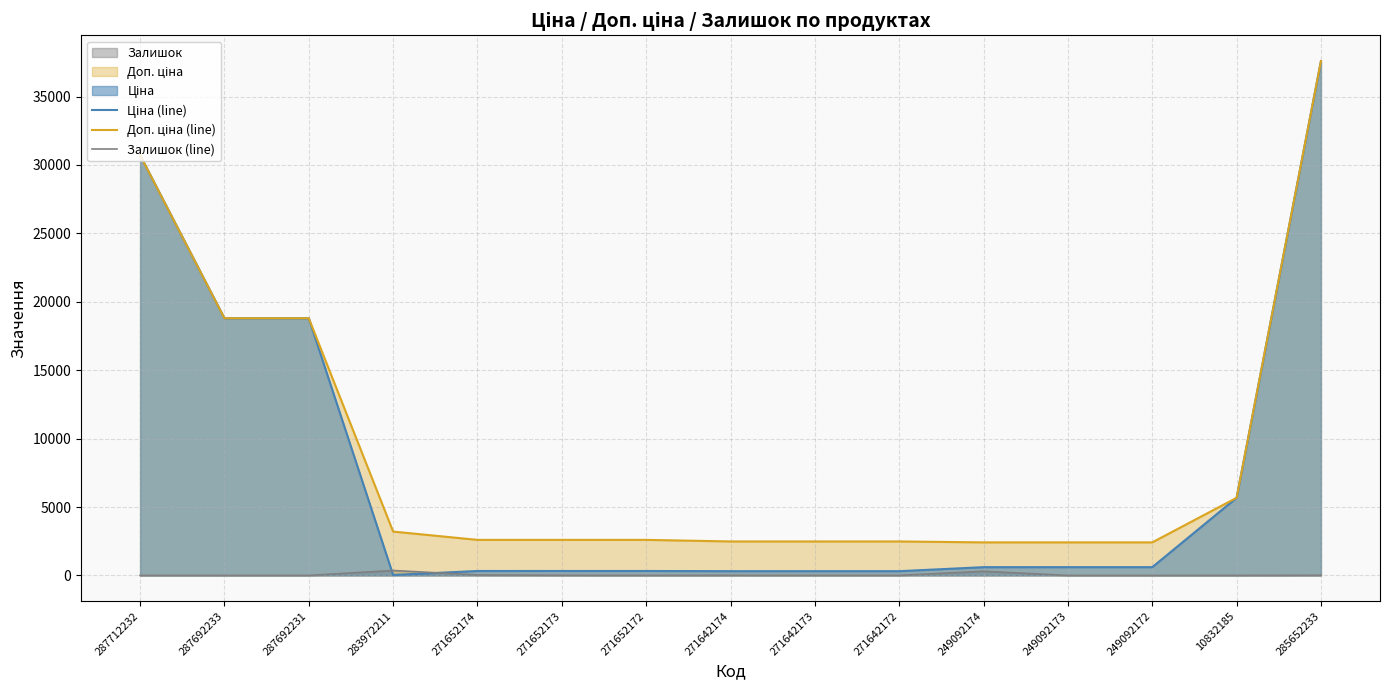

What is the label of the 6th point from the right?

271642172